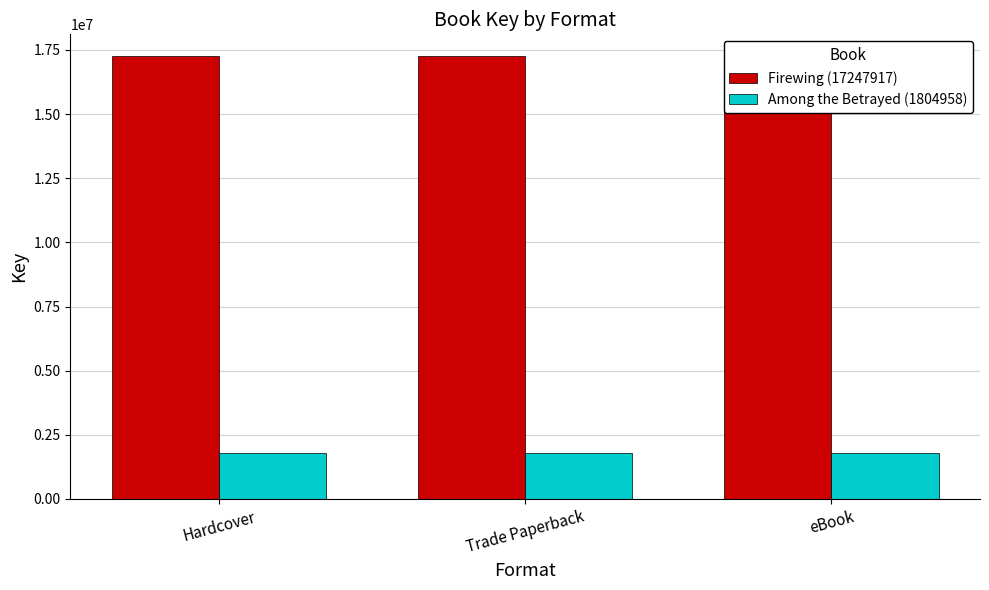

The Among the Betrayed (1804958) series shows 2976675 at Hardcover. True or false?

False